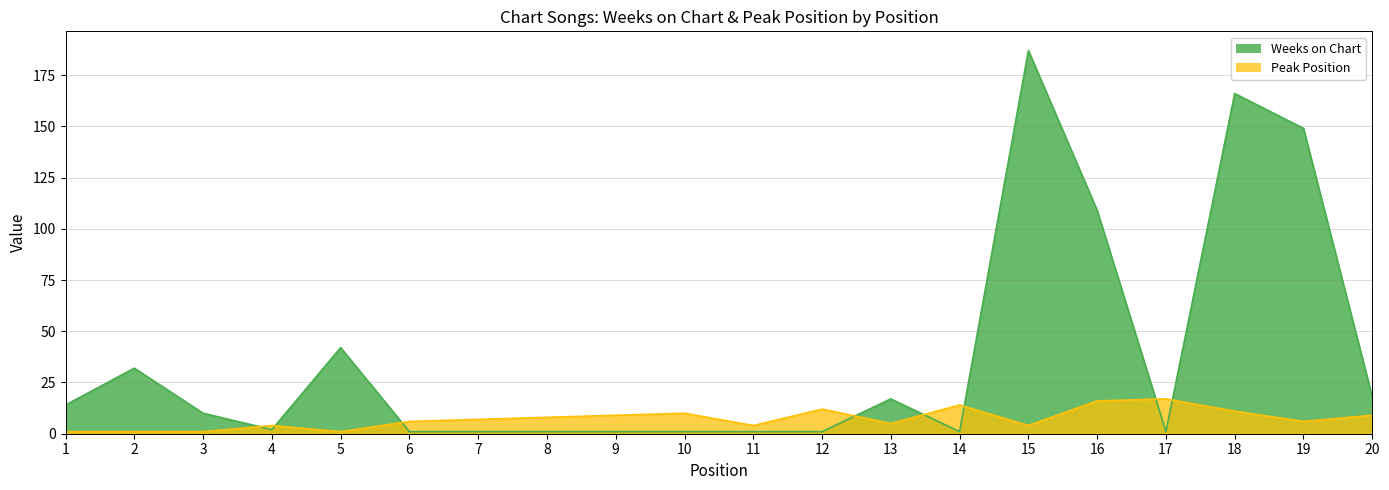

The value of Peak Position at 1 is 1. True or false?

True